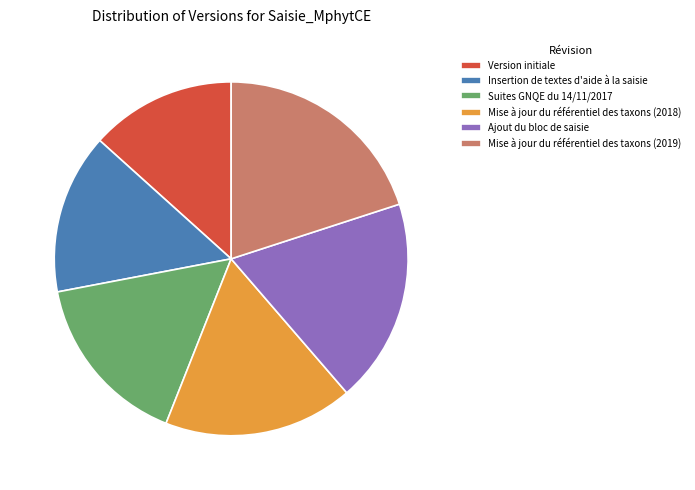

Which slice is the smallest?

Version initiale